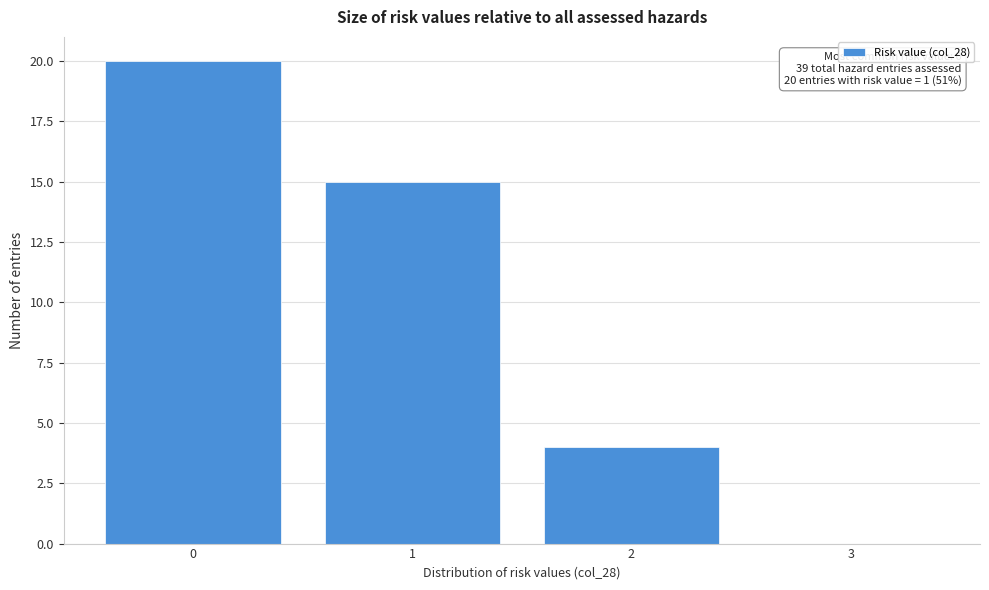

Reading left to right, transcribe all the data shown in this chart.

0=20	1=15	2=4	3=0